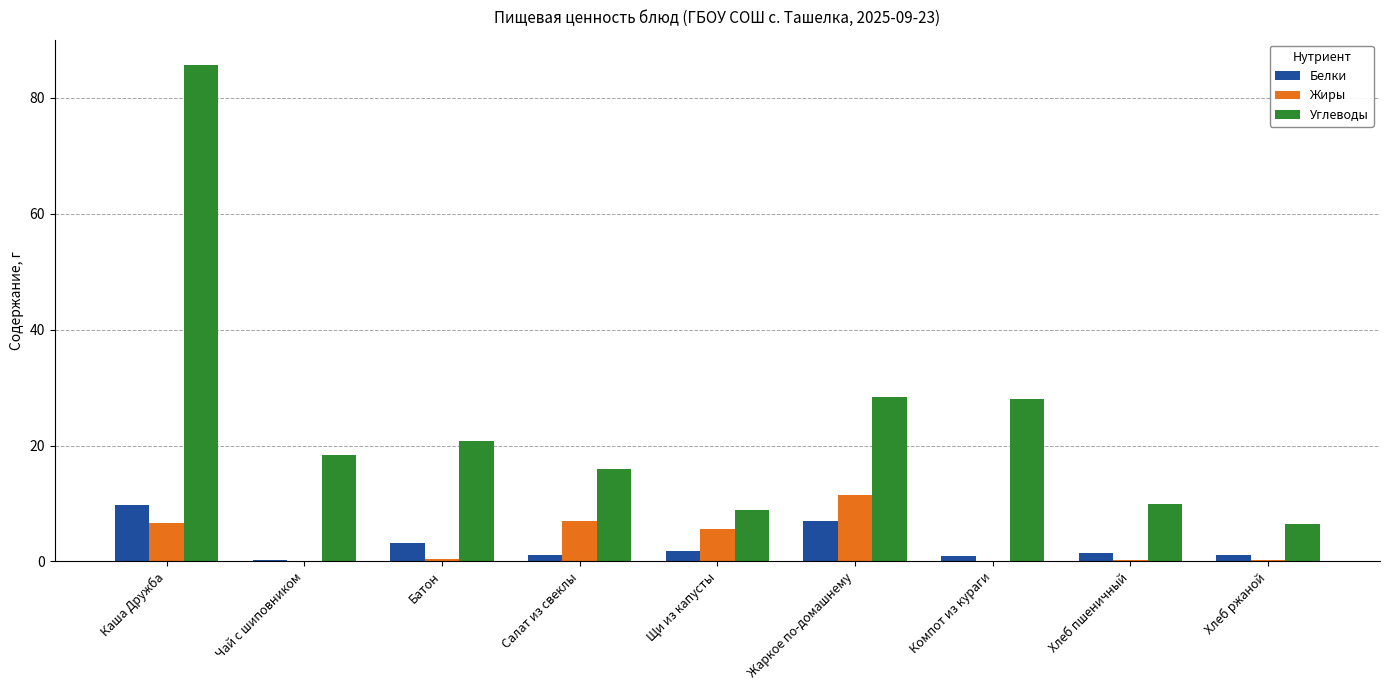

The value of Углеводы at Хлеб пшеничный is 16.7. True or false?

False